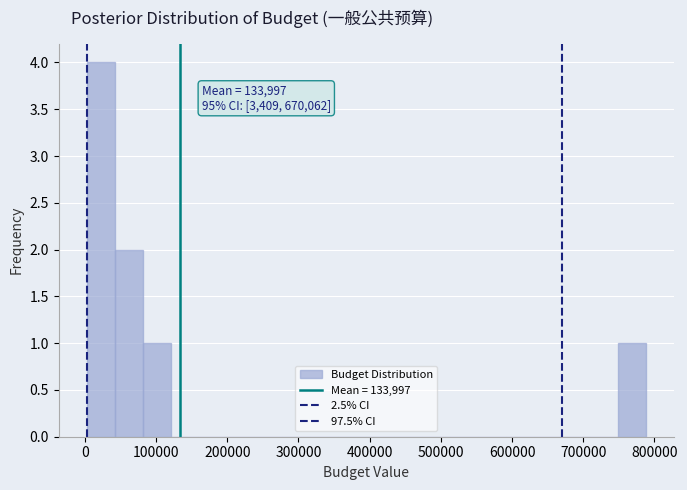

Around what value on the x-axis is the tallest bar? Give the approximate position of its centre, as read against the axis.

20000